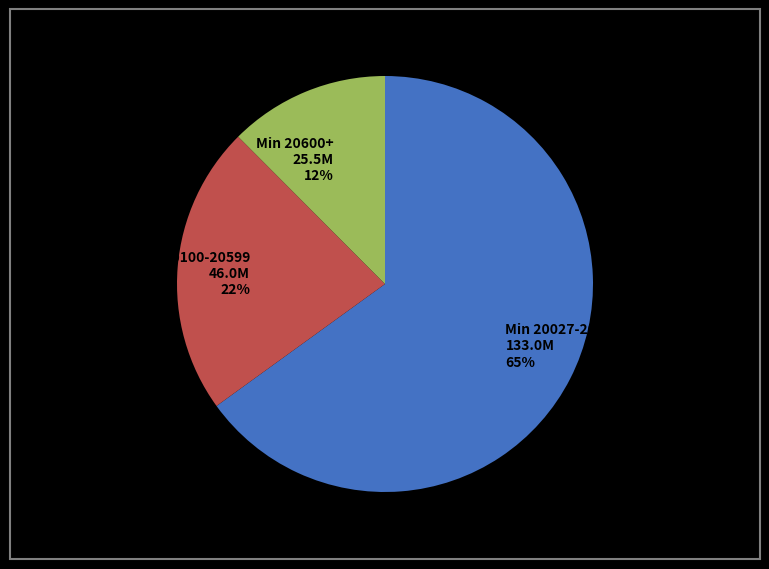

Count the number of slices in the pie.

3